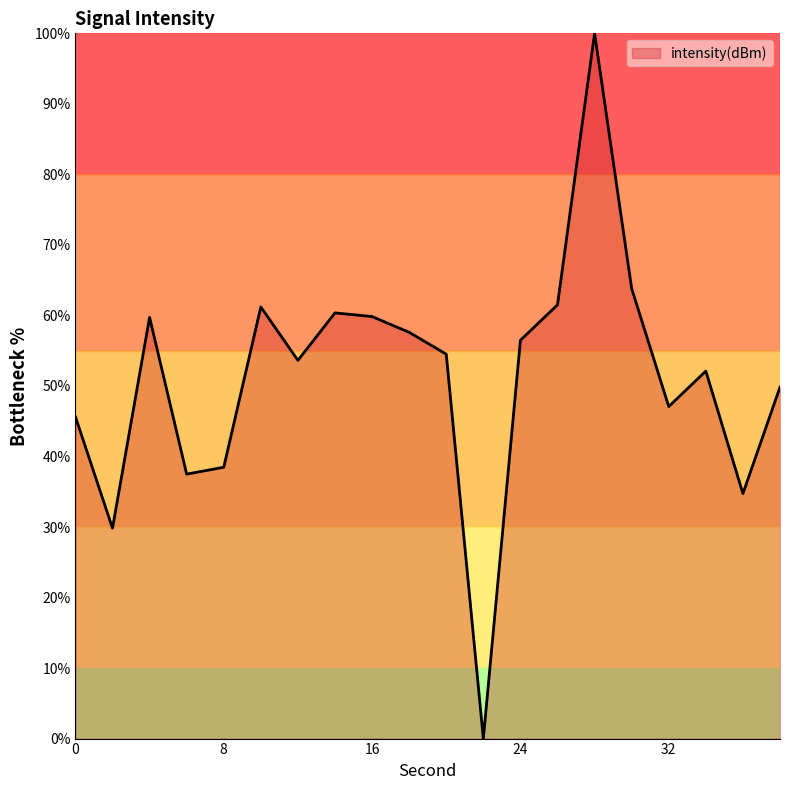

What is the greatest value displayed?

100.0